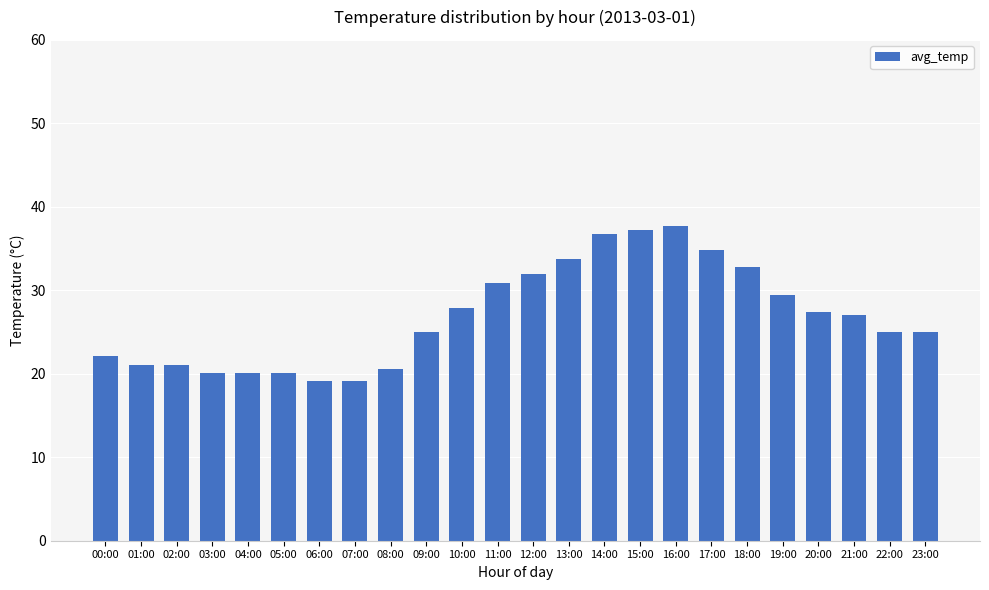

At which label is the value closest to 28?

10:00